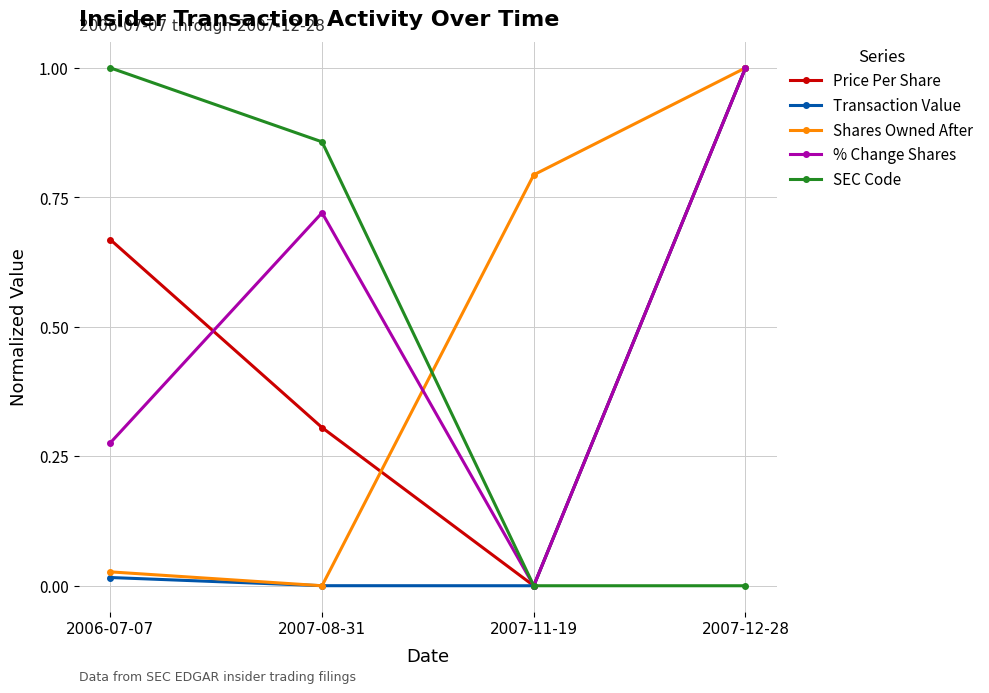

The Transaction Value series shows 1.0 at 2007-12-28. True or false?

True